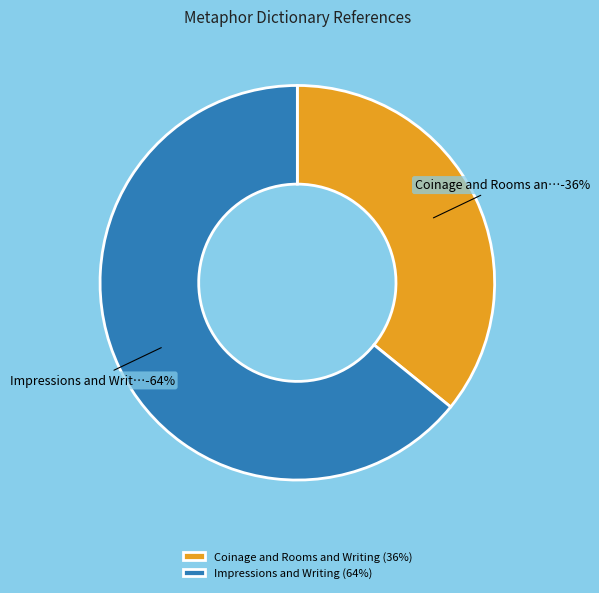

What is the total percentage of Impressions and Writing and Coinage and Rooms and Writing?

100.0%